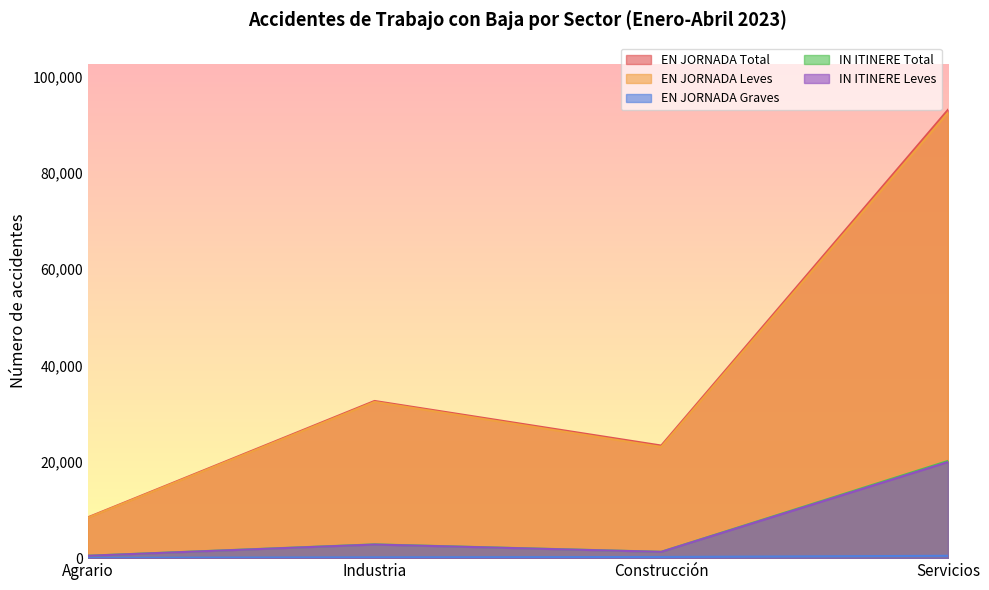

True or false: EN JORNADA Leves has a value of 31559 at Construcción.

False